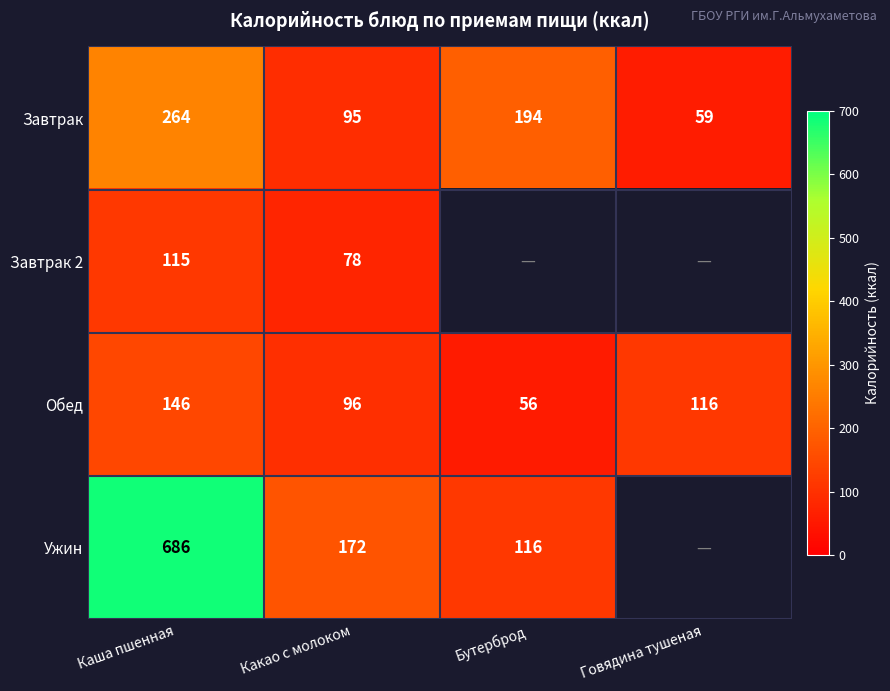

At which category is the sum across all series the highest?

Каша пшенная